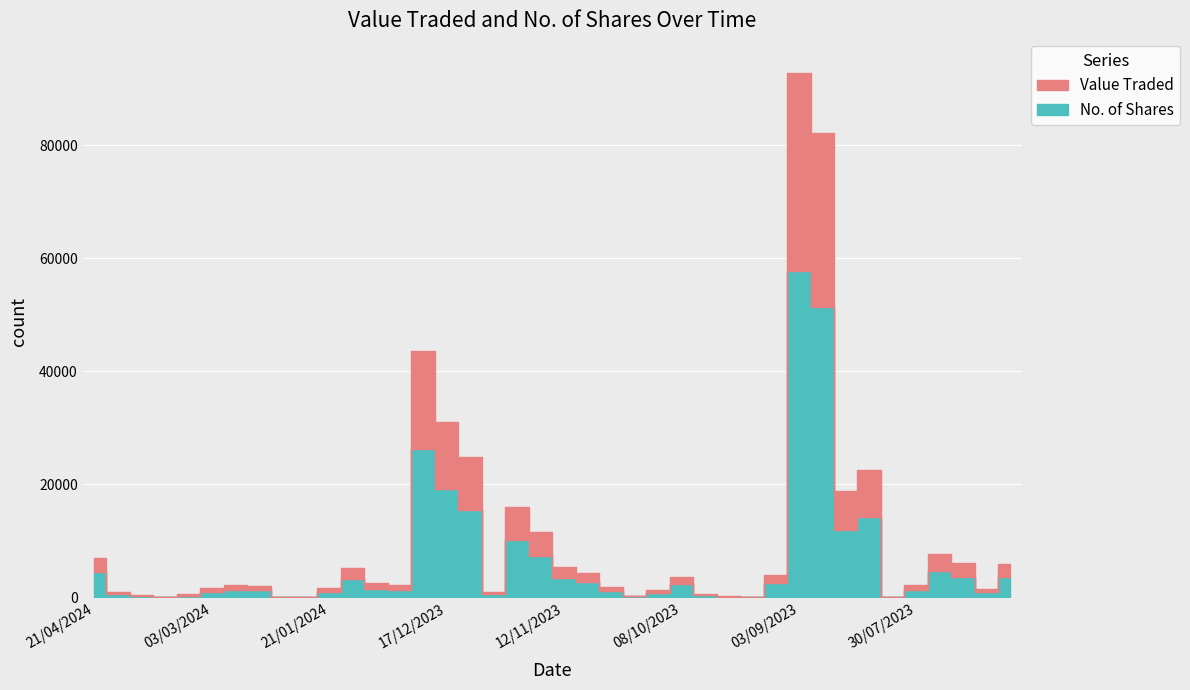

True or false: Value Traded and No. of Shares cross at least once.

False